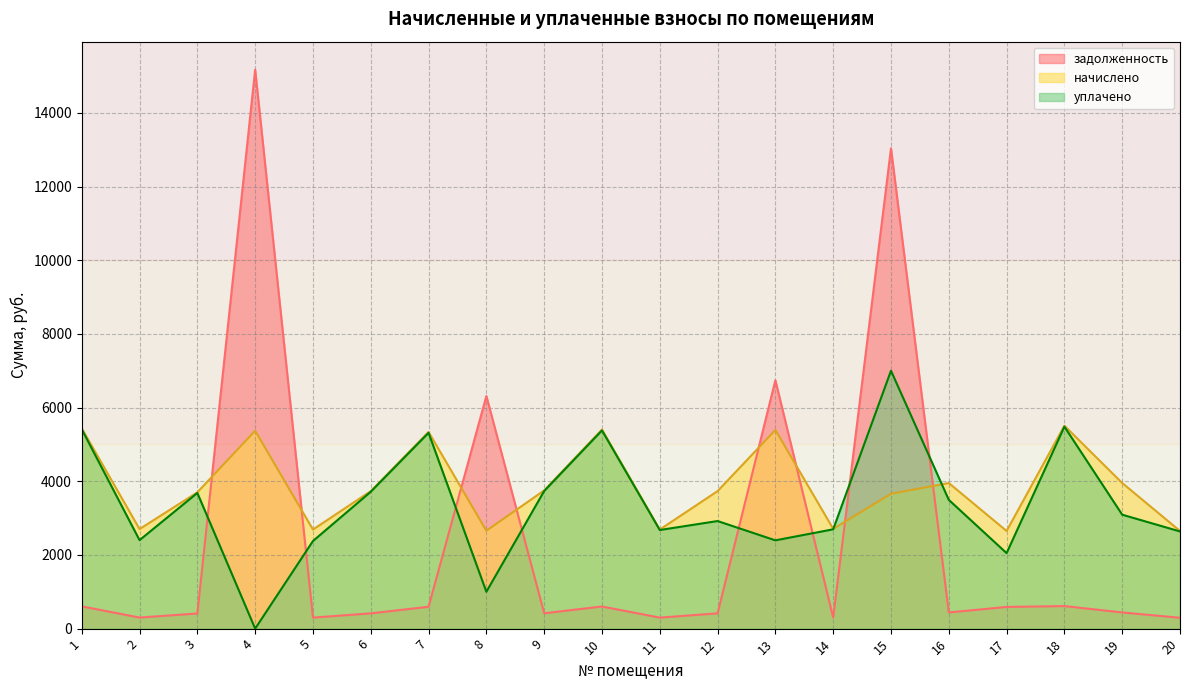

What is the lowest value of the начислено series?

2650.3